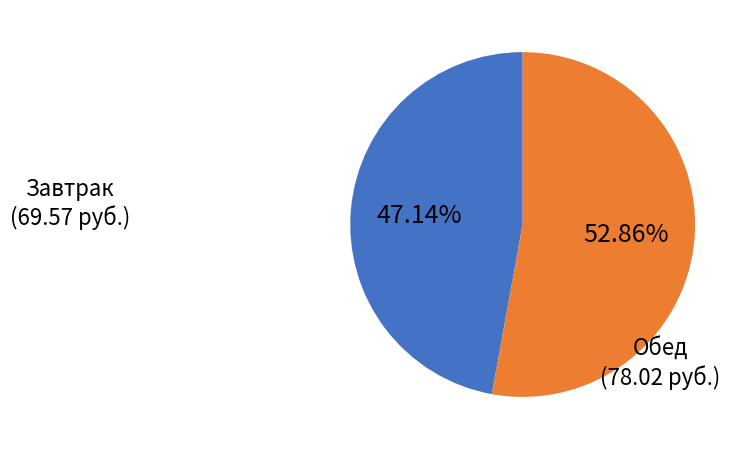

How many slices are in this pie chart?

2